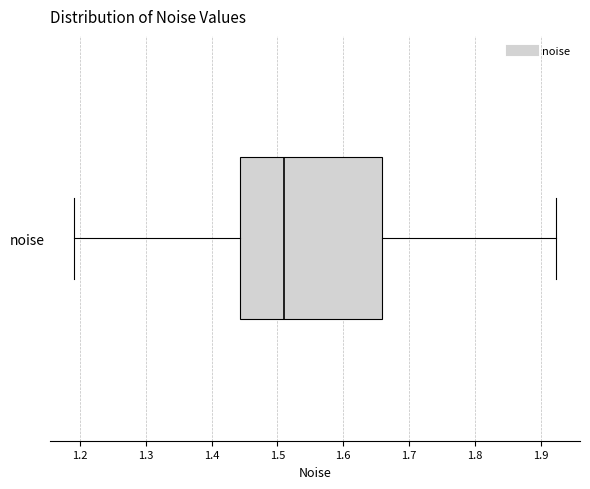

Transcribe this box plot: give where the median line is, the range the box spans, and where the two whiskers end, as read against the x-axis. The values are not printed on the chart, so give them approximately, as read against the axis.

median 1.51, box 1.44 to 1.66, whiskers 1.19 to 1.92